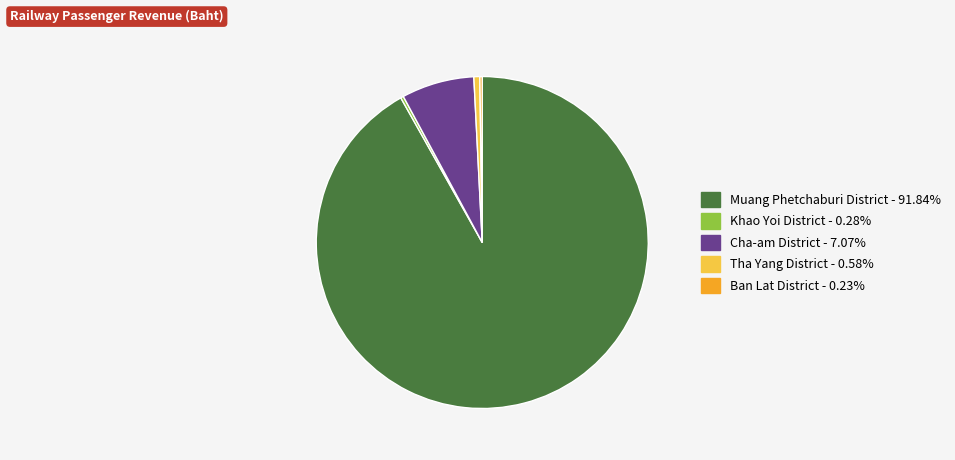

What is the largest slice in the pie chart?

Muang Phetchaburi District